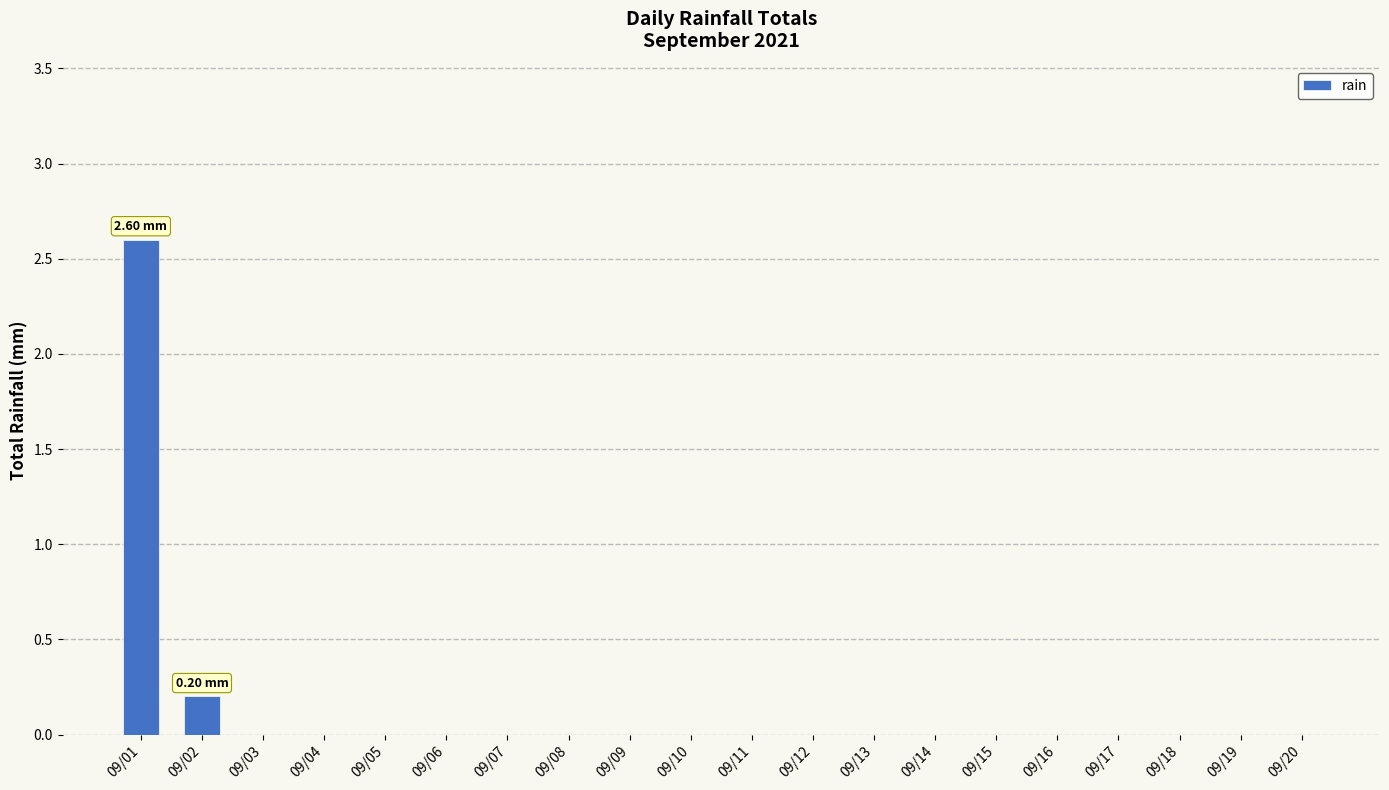

What is the sum of all values?

2.8